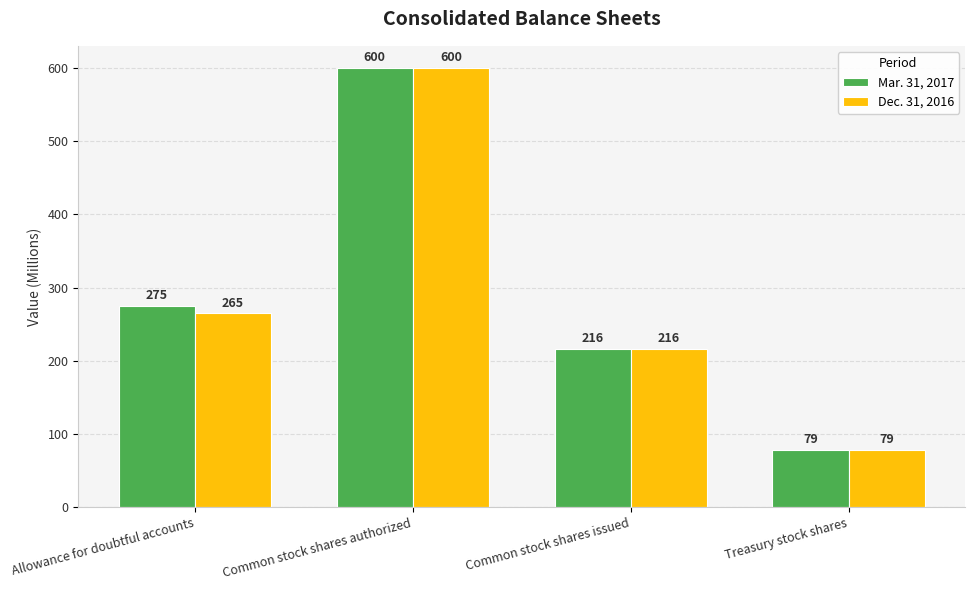

What is the difference between the maximum and minimum values in the Dec. 31, 2016 series?

521